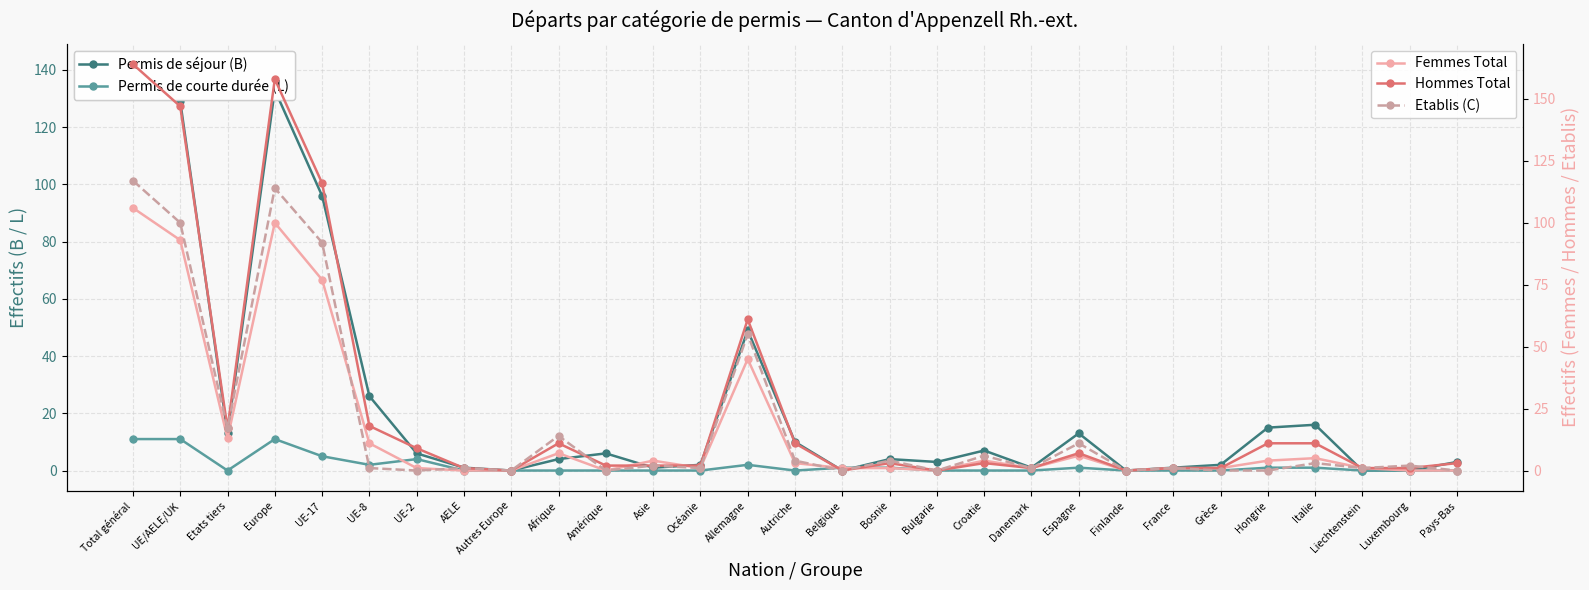

Is it true that Femmes Total equals 46 at Pays-Bas?

False